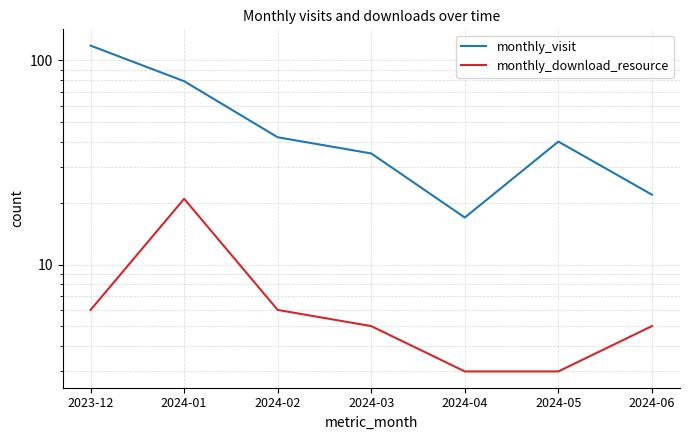

The value of monthly_visit at 2023-12 is 118. True or false?

True